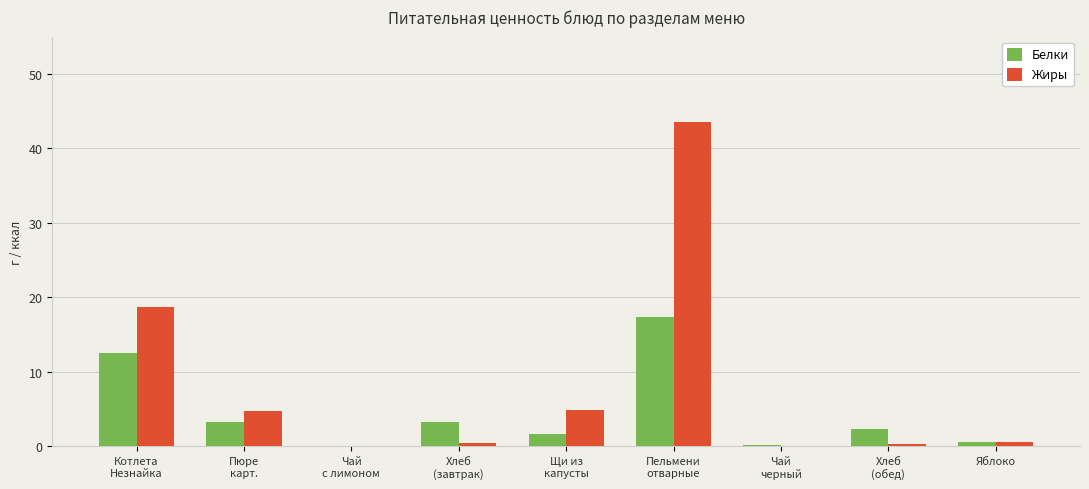

Are the bars horizontal?

No